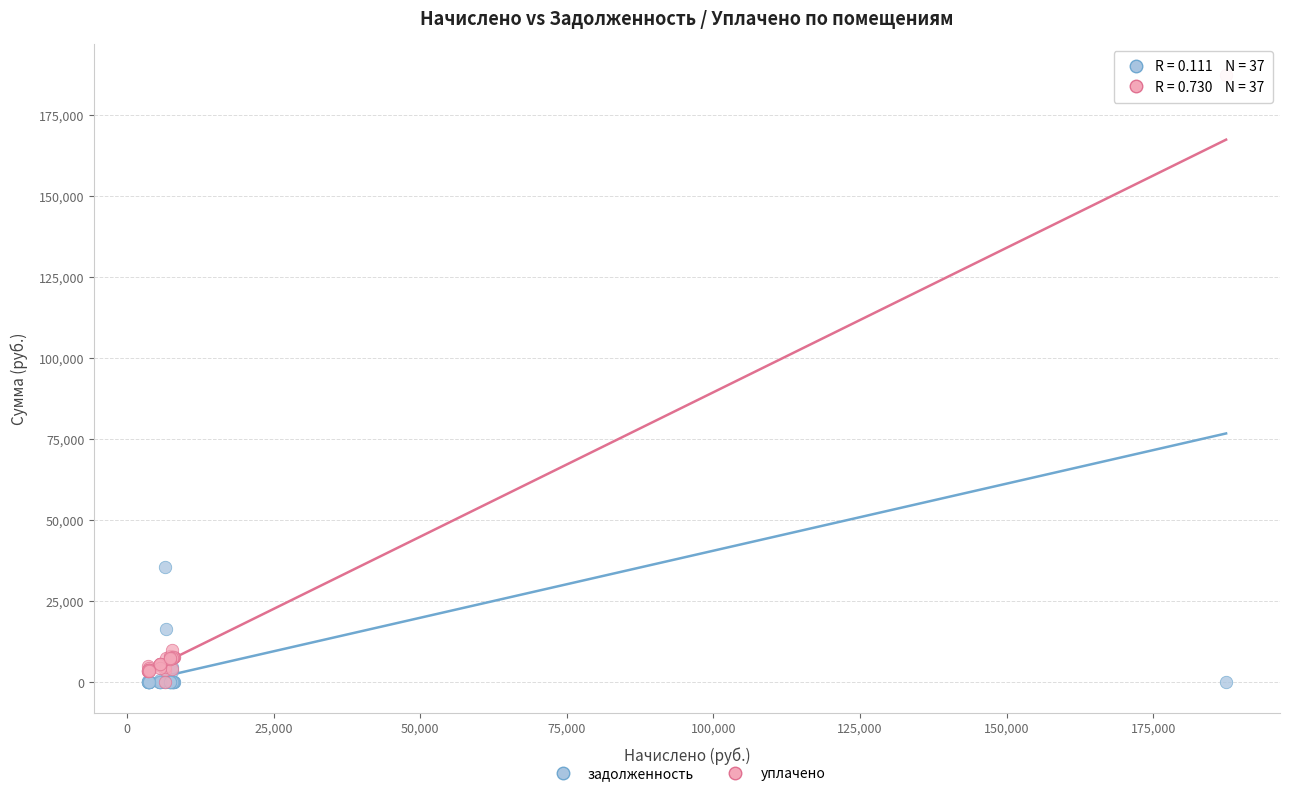

Which series reaches the maximum Y coordinate?

уплачено